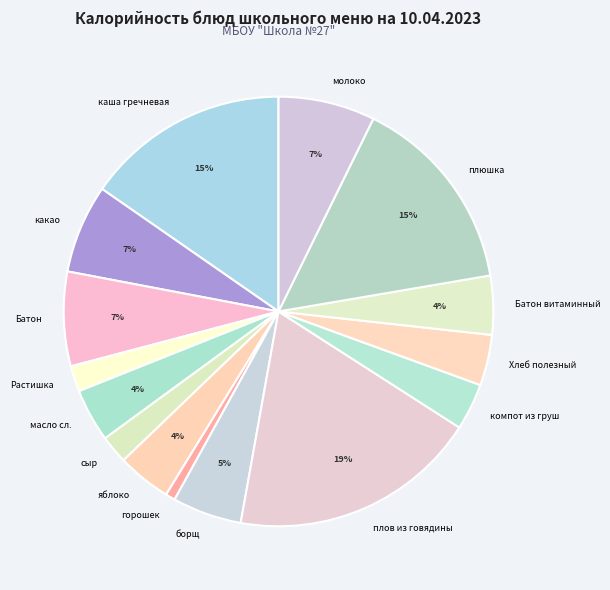

How many segments does this pie chart have?

15